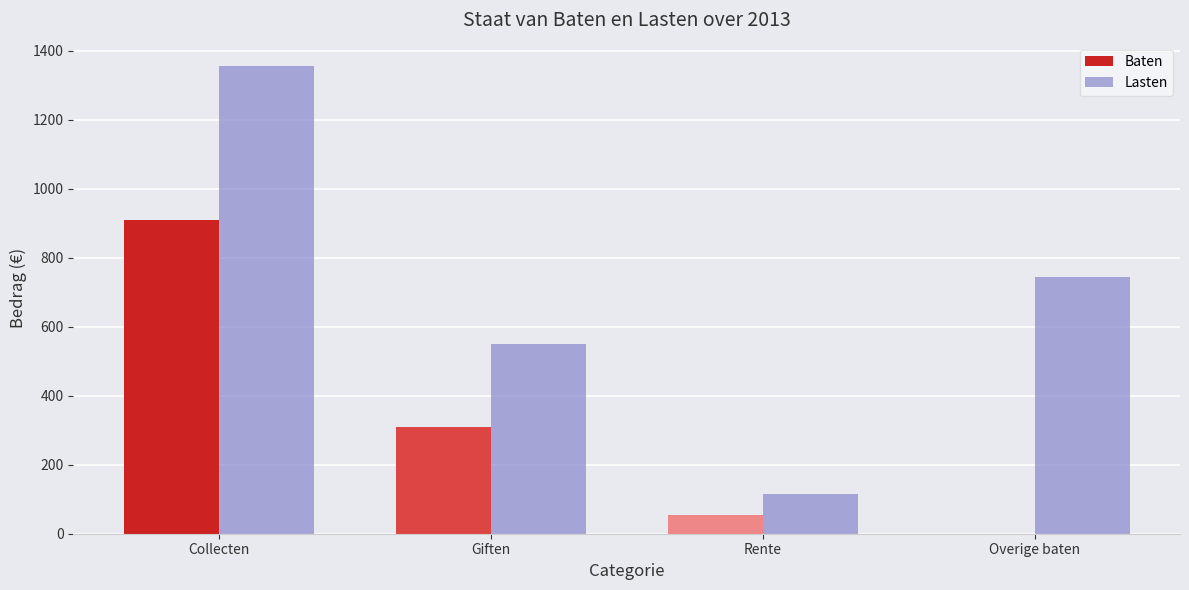

What is the sum of all Baten values?

1274